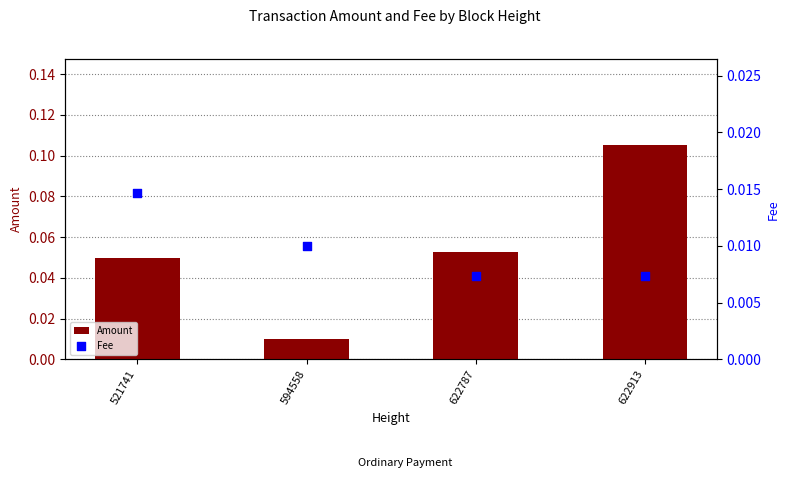

What are all the series names shown in the legend?

Amount, Fee